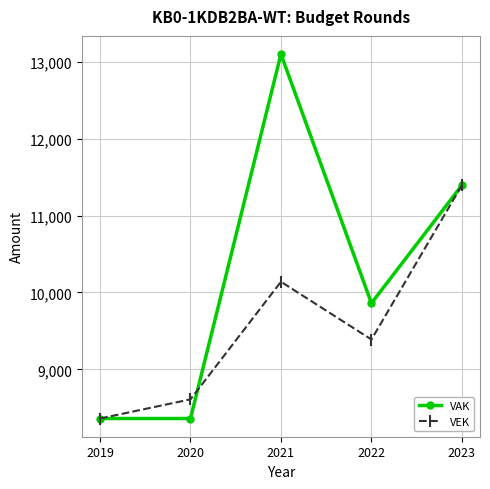

What is the value of the VAK point at the 3rd from the left?

13102